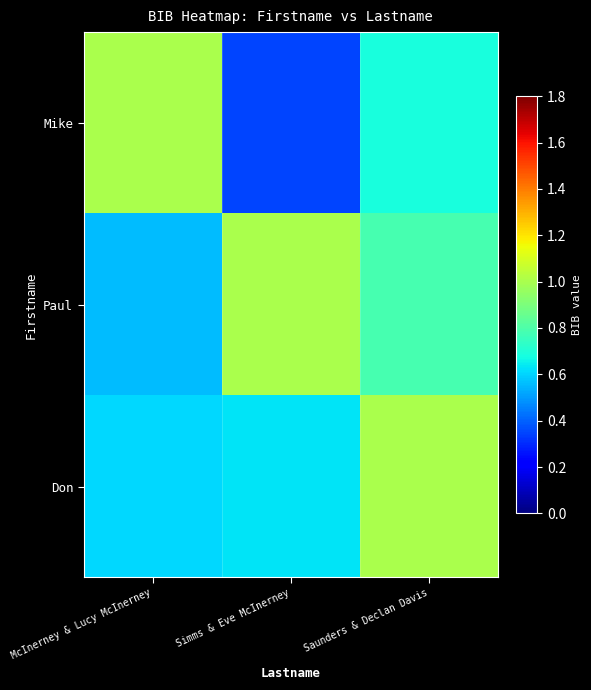

Reading left to right, what are all the values shown in this chart?

Mike: McInerney & Lucy McInerney=1.0	Simms & Eve McInerney=0.4	Saunders & Declan Davis=0.7
Paul: McInerney & Lucy McInerney=0.6	Simms & Eve McInerney=1.0	Saunders & Declan Davis=0.8
Don: McInerney & Lucy McInerney=0.6	Simms & Eve McInerney=0.6	Saunders & Declan Davis=1.0